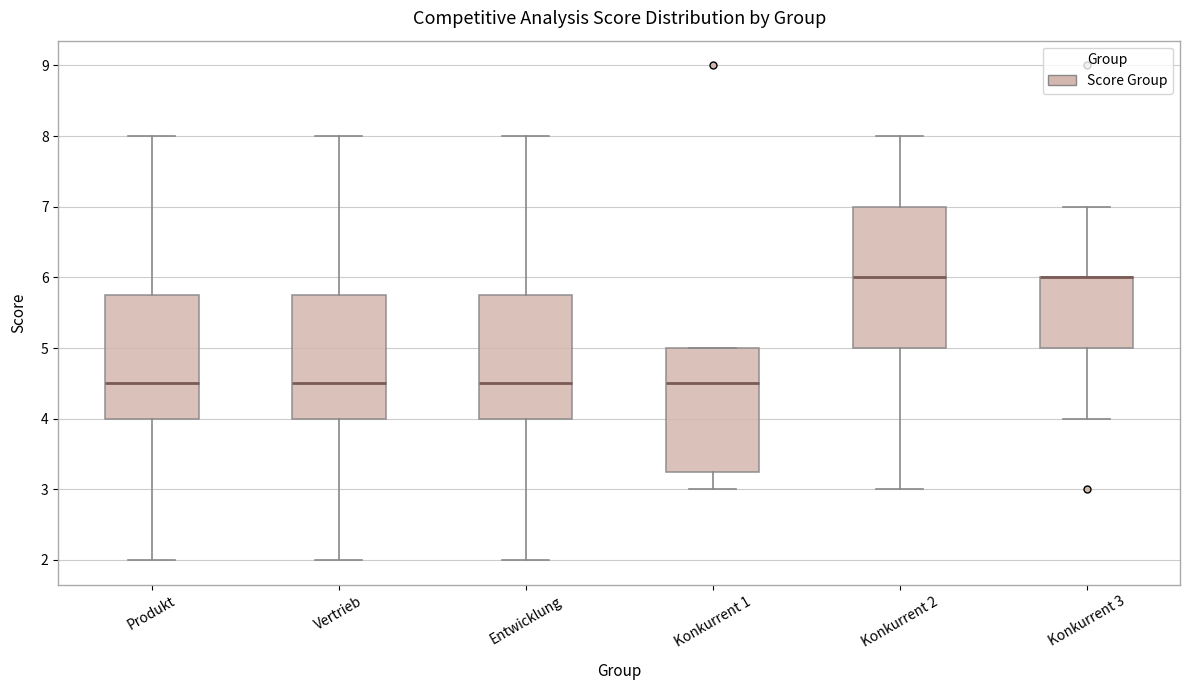

Reading left to right, transcribe this box plot: for each box, give where its median line is, the range the box spans, and where its two whiskers end, as read against the y-axis. The values are not printed on the chart, so give them approximately, as read against the axis.

Produkt: median 4.5, box 4.0 to 5.8, whiskers 2.0 to 8.0
Vertrieb: median 4.5, box 4.0 to 5.8, whiskers 2.0 to 8.0
Entwicklung: median 4.5, box 4.0 to 5.8, whiskers 2.0 to 8.0
Konkurrent 1: median 4.5, box 3.3 to 5.0, whiskers 3.0 to 5.0
Konkurrent 2: median 6.0, box 5.0 to 7.0, whiskers 3.0 to 8.0
Konkurrent 3: median 6.0 (drawn on the box's upper edge), box 5.0 to 6.0, whiskers 4.0 to 7.0